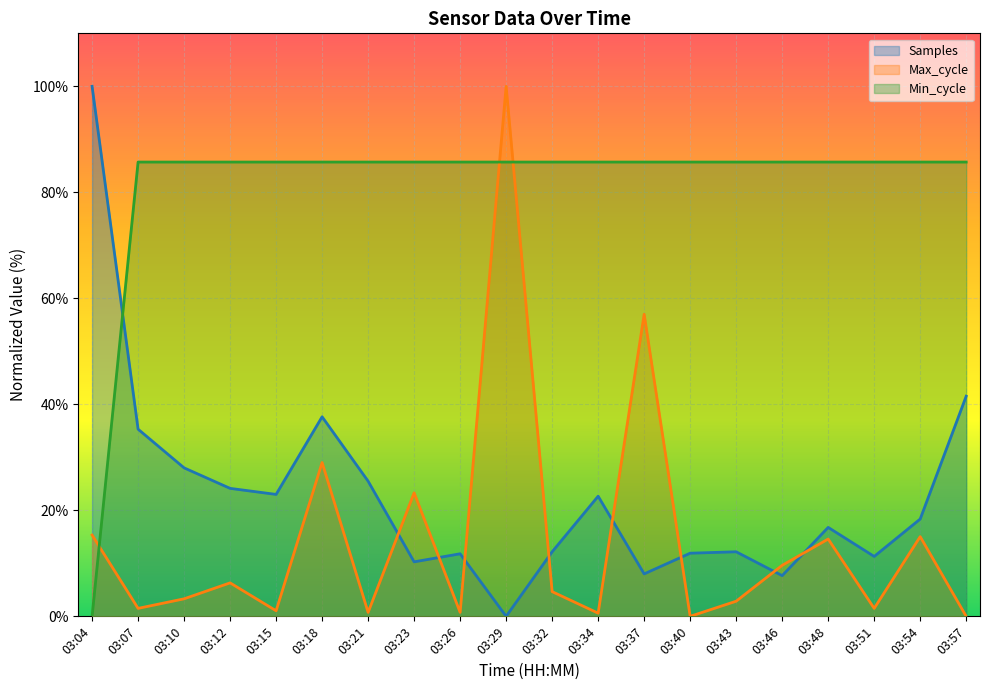

What is the value of the Max_cycle point at the 8th from the left?

23.3